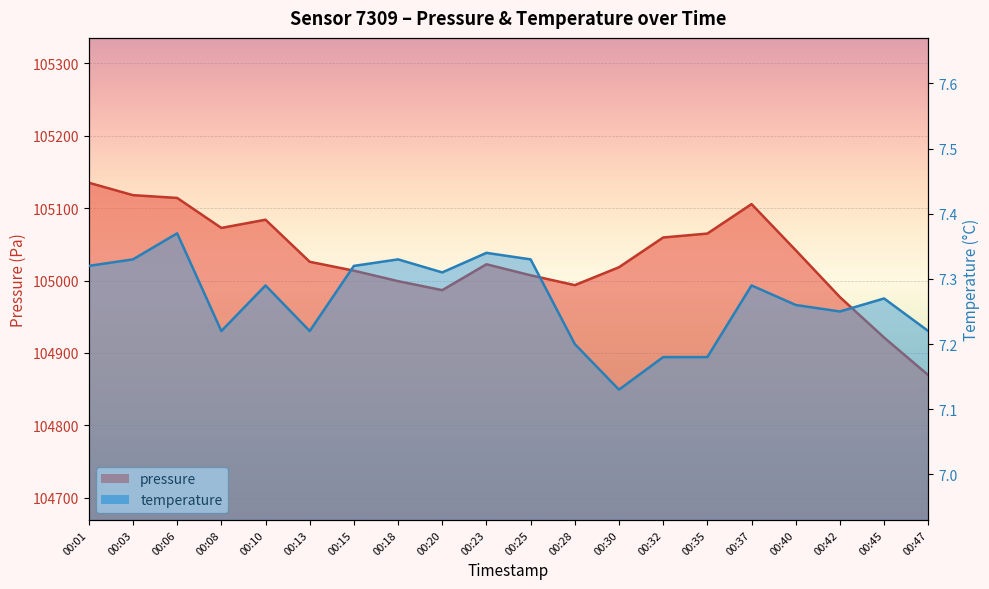

Is the value of pressure at 00:47 greater than the value of temperature at 00:01?

Yes